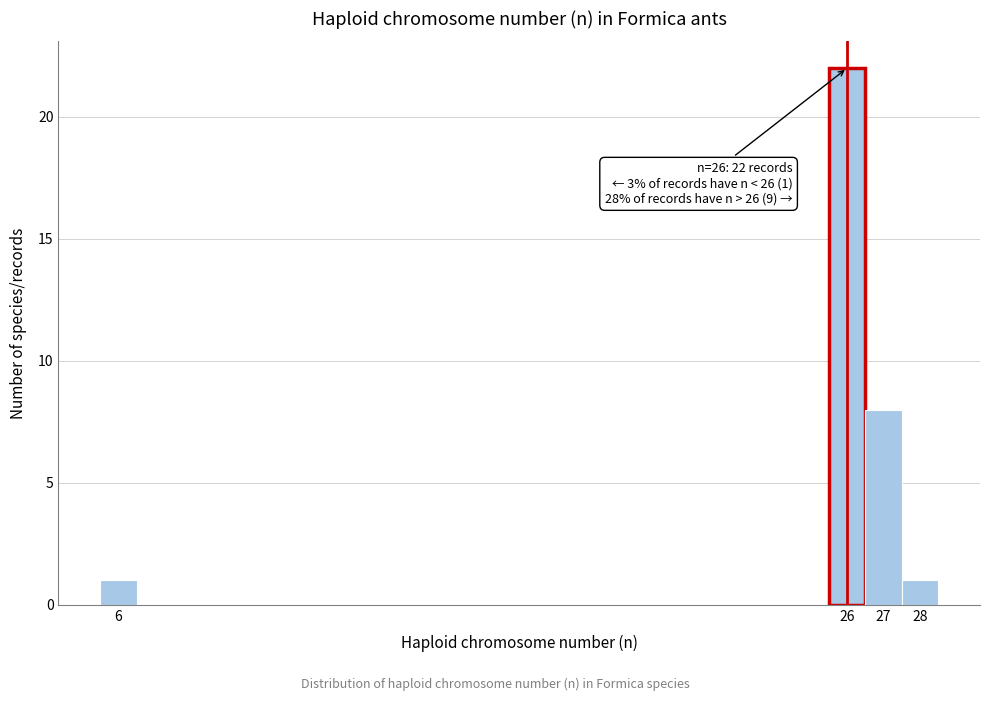

Over which range of the x-axis is the bar tallest?

25.5 to 26.5